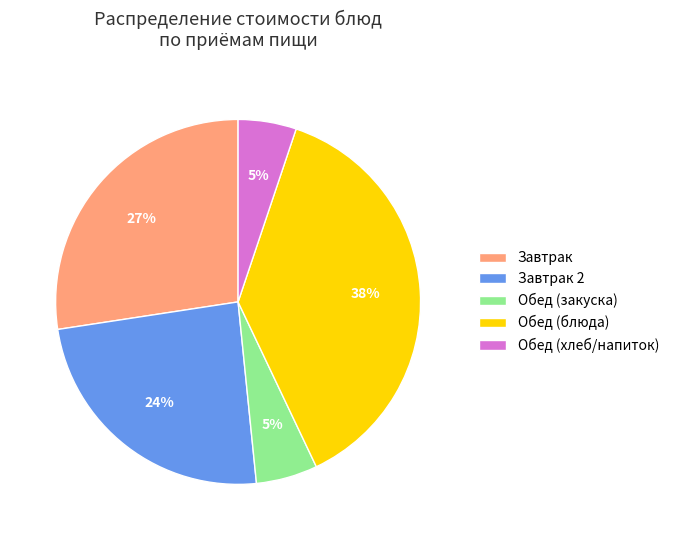

The Обед (хлеб/напиток) slice represents 5% of the pie. True or false?

True